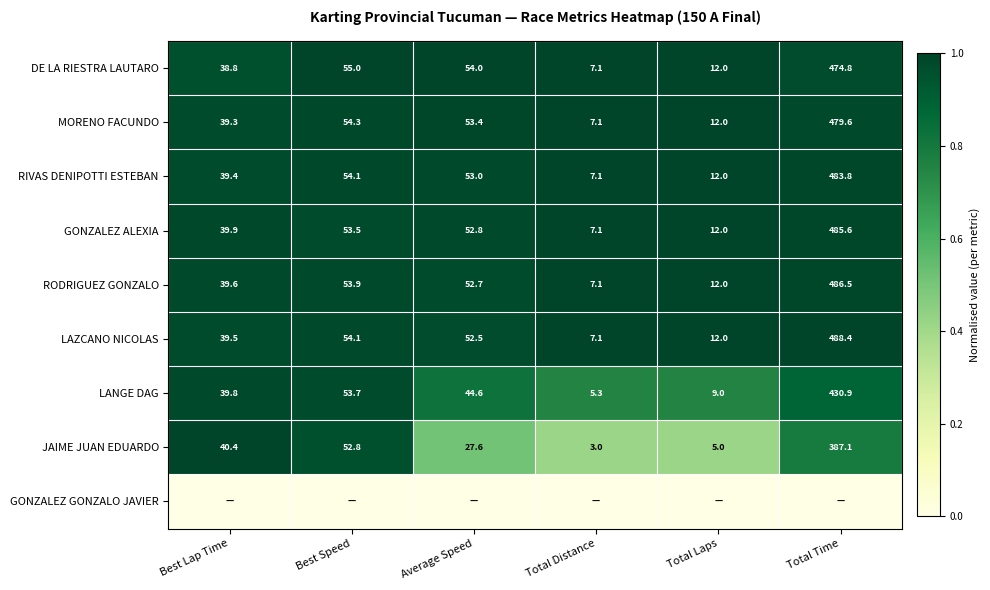

What is the sum of the JAIME JUAN EDUARDO values at Best Lap Time and Total Time?

427.5